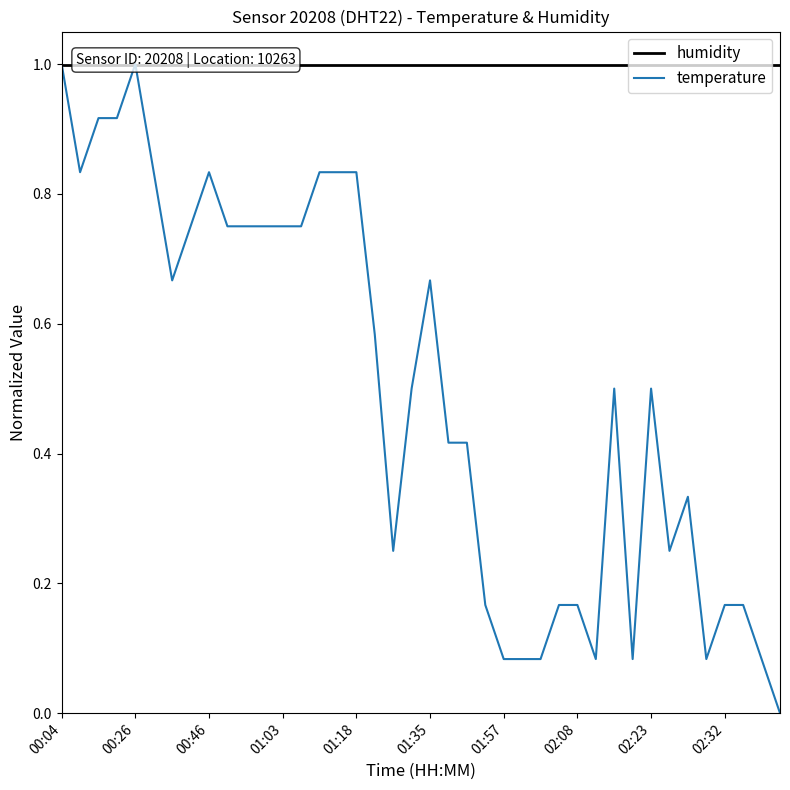

Is this an area chart (filled region under the line)?

No